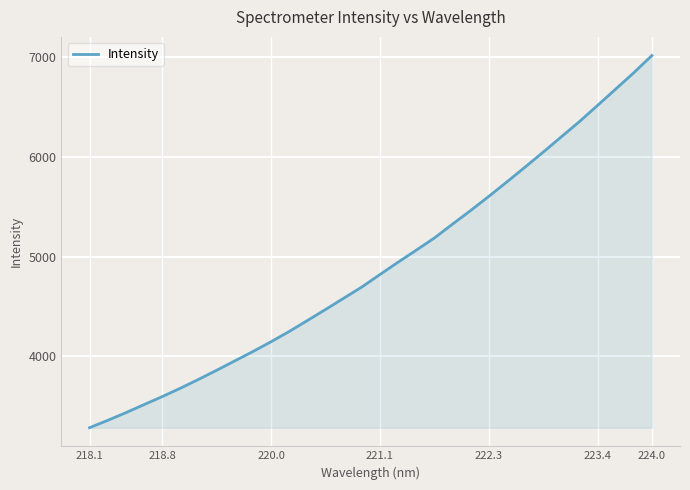

What is the maximum value shown in the chart?

7017.1